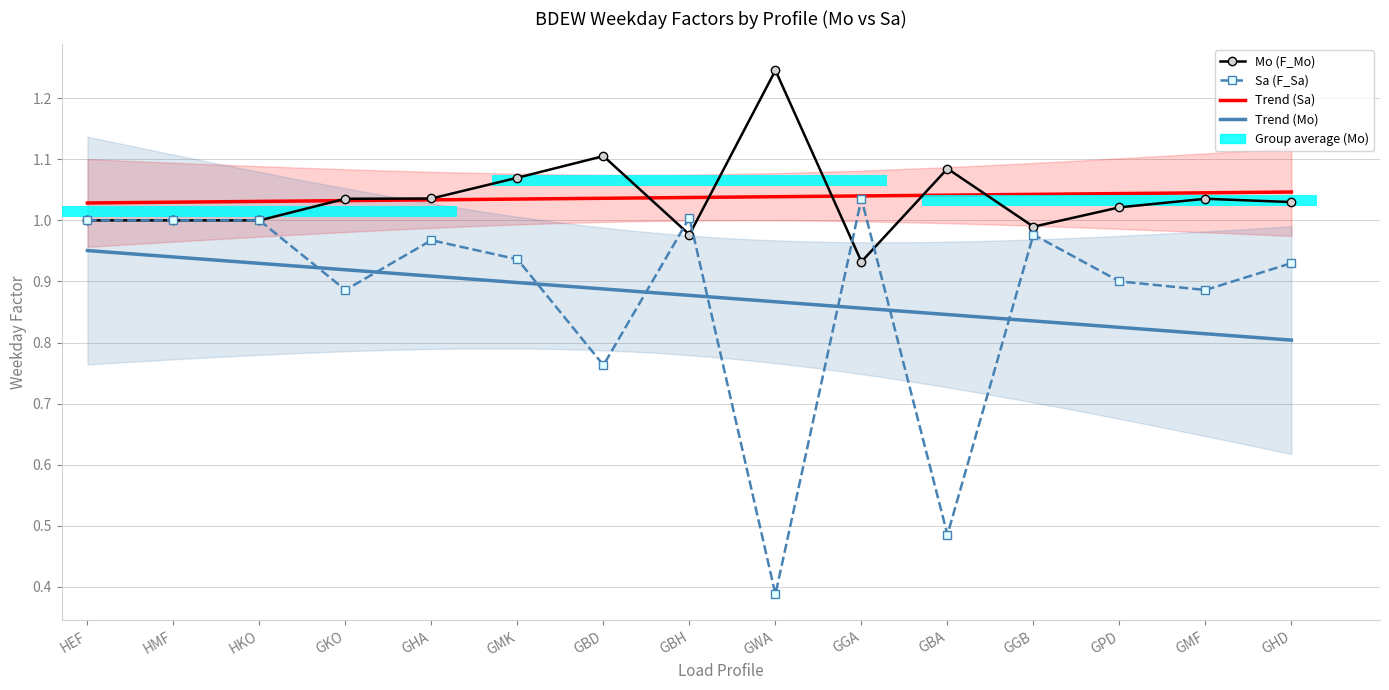

At which category is the sum across all series the highest?

GMK